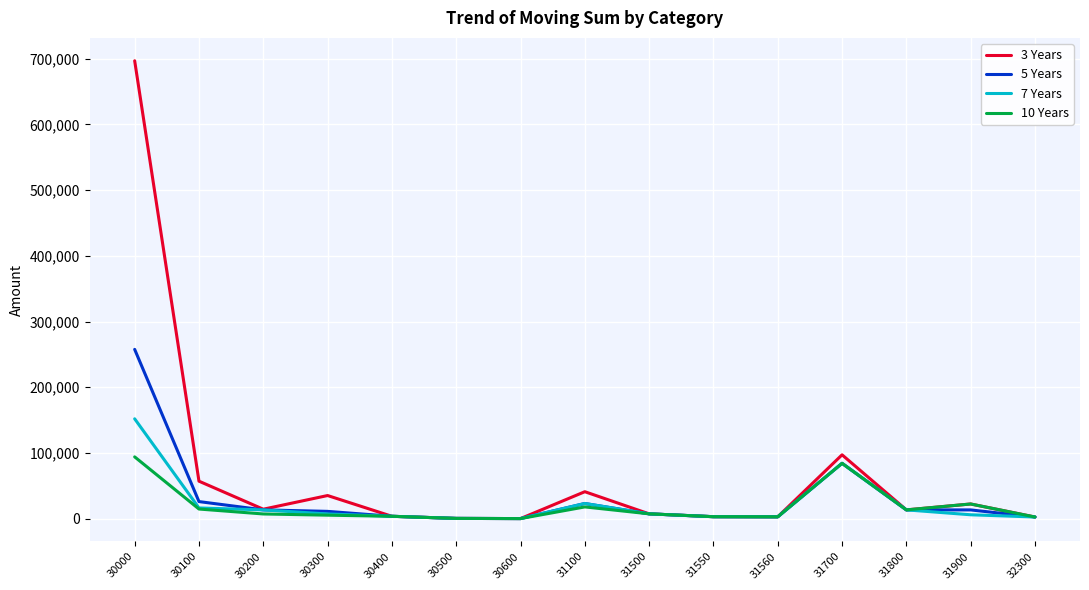

What is the greatest value displayed?

696800